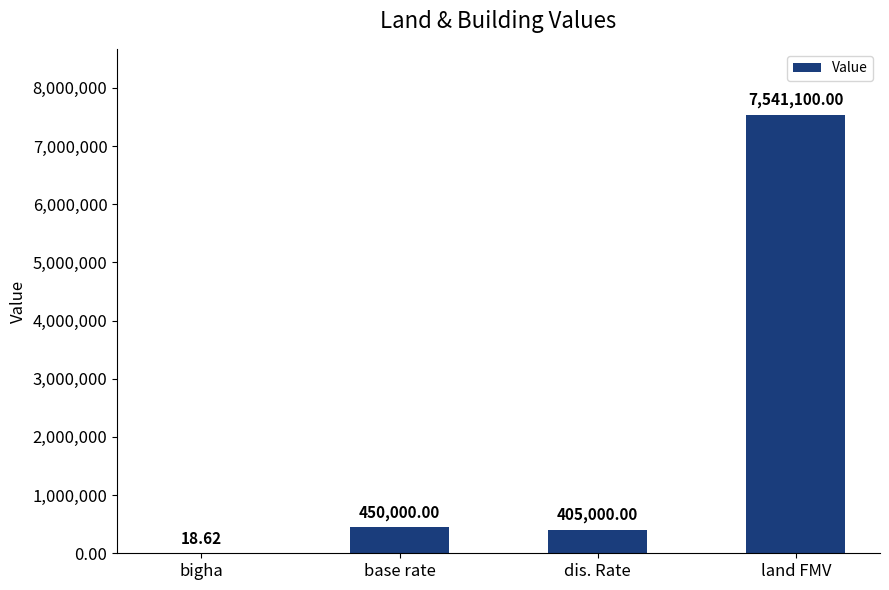

At which label is the value closest to 3770559?

base rate